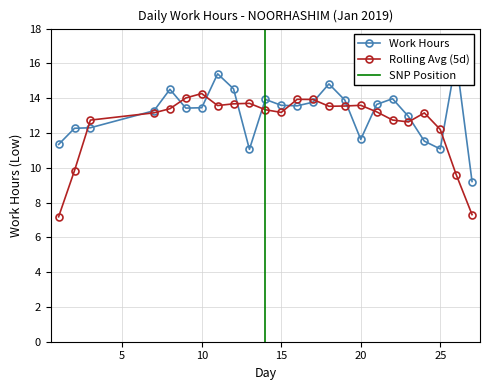

True or false: the data shows 11.1 at 13.

True